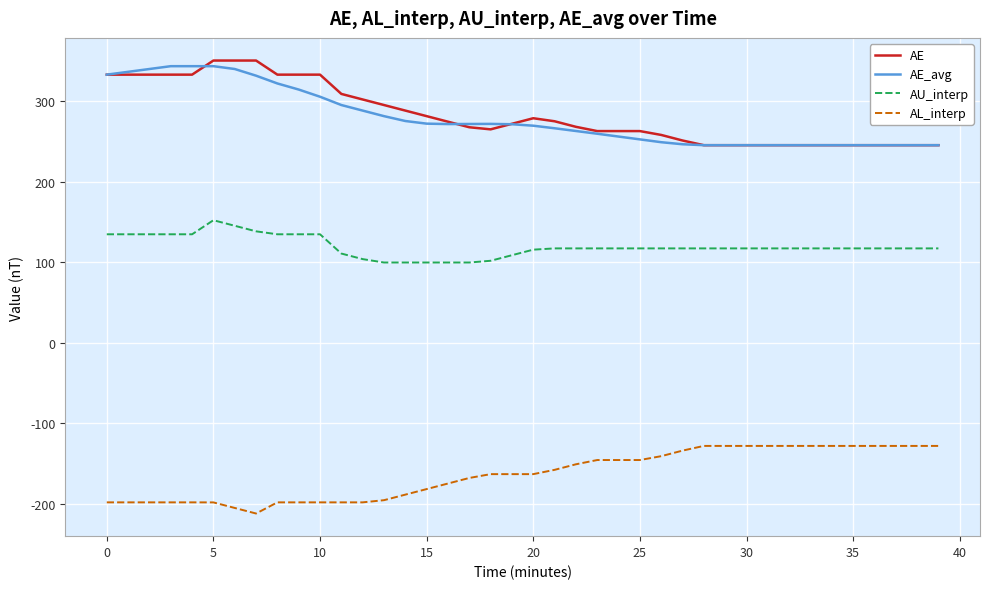

What is the lowest value of the AE_avg series?

245.6